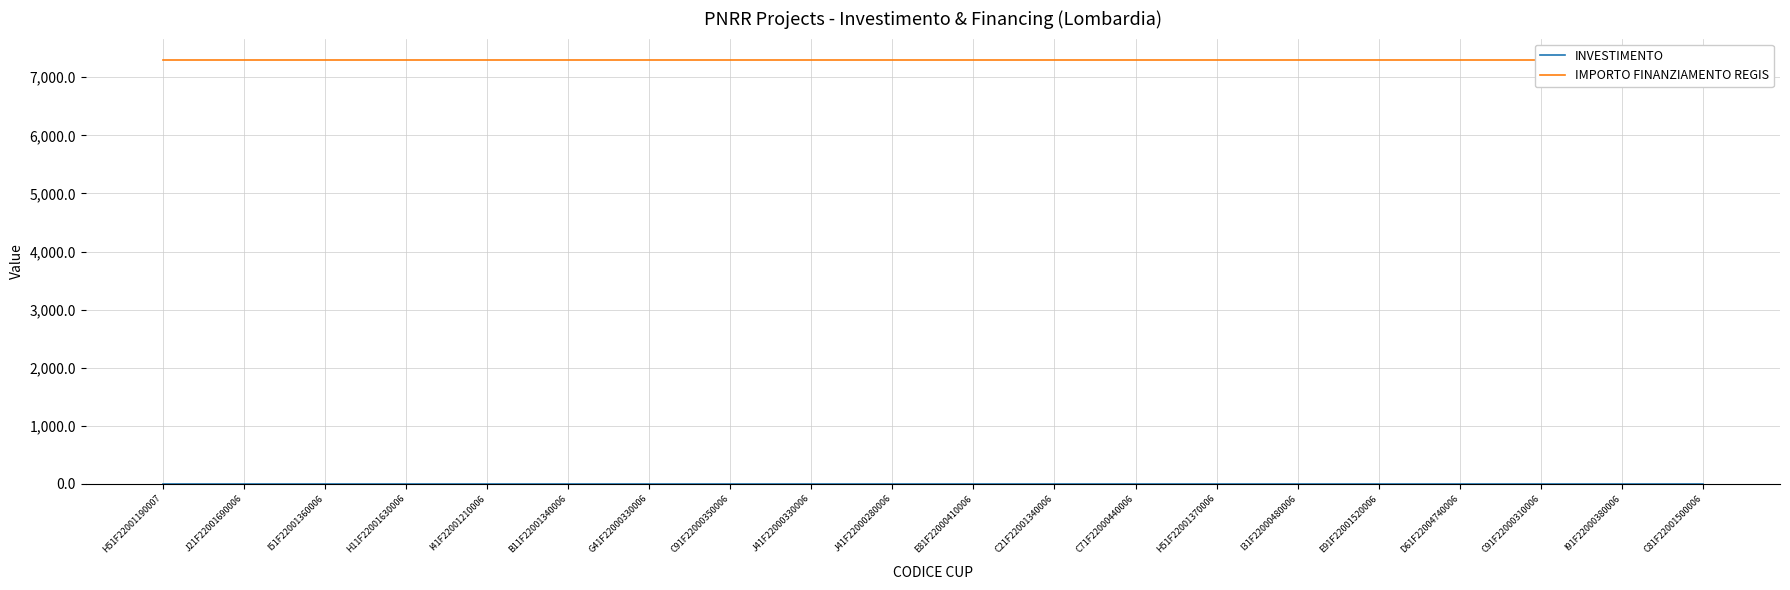

True or false: IMPORTO FINANZIAMENTO REGIS and INVESTIMENTO intersect in this chart.

False